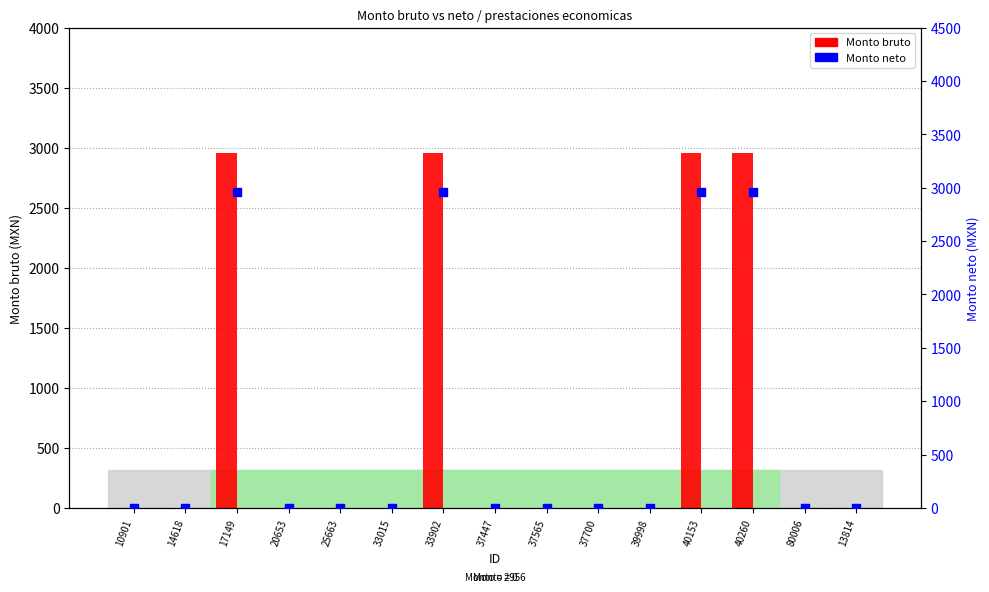

Which series reaches the minimum Y coordinate?

Monto bruto